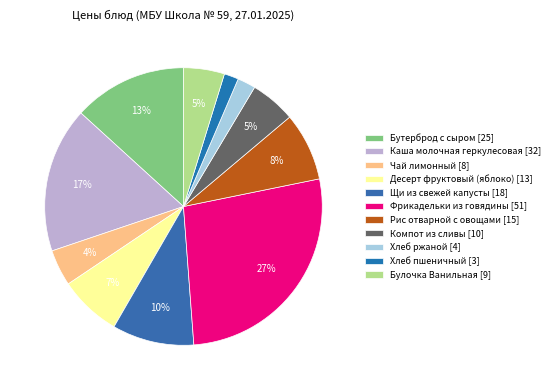

True or false: Фрикадельки из говядины accounts for 27% of the total.

True